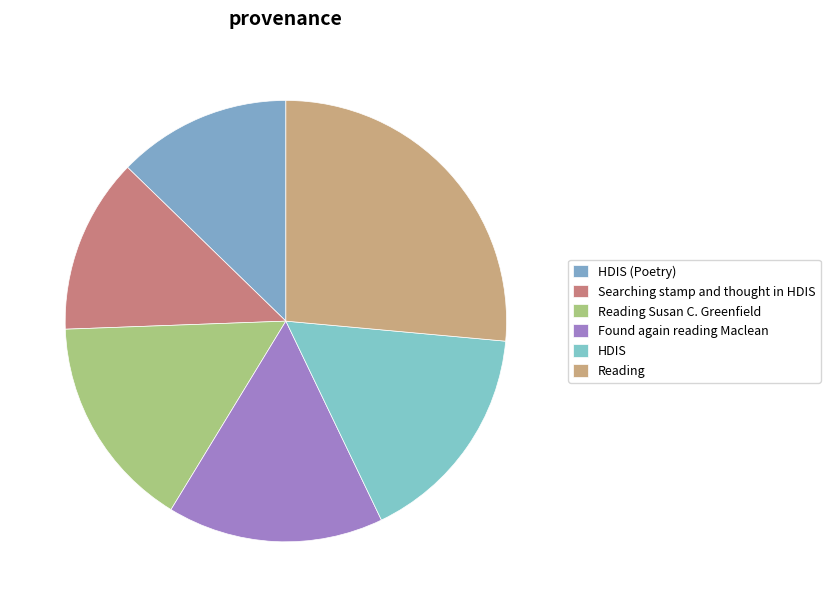

How many slices are in this pie chart?

6